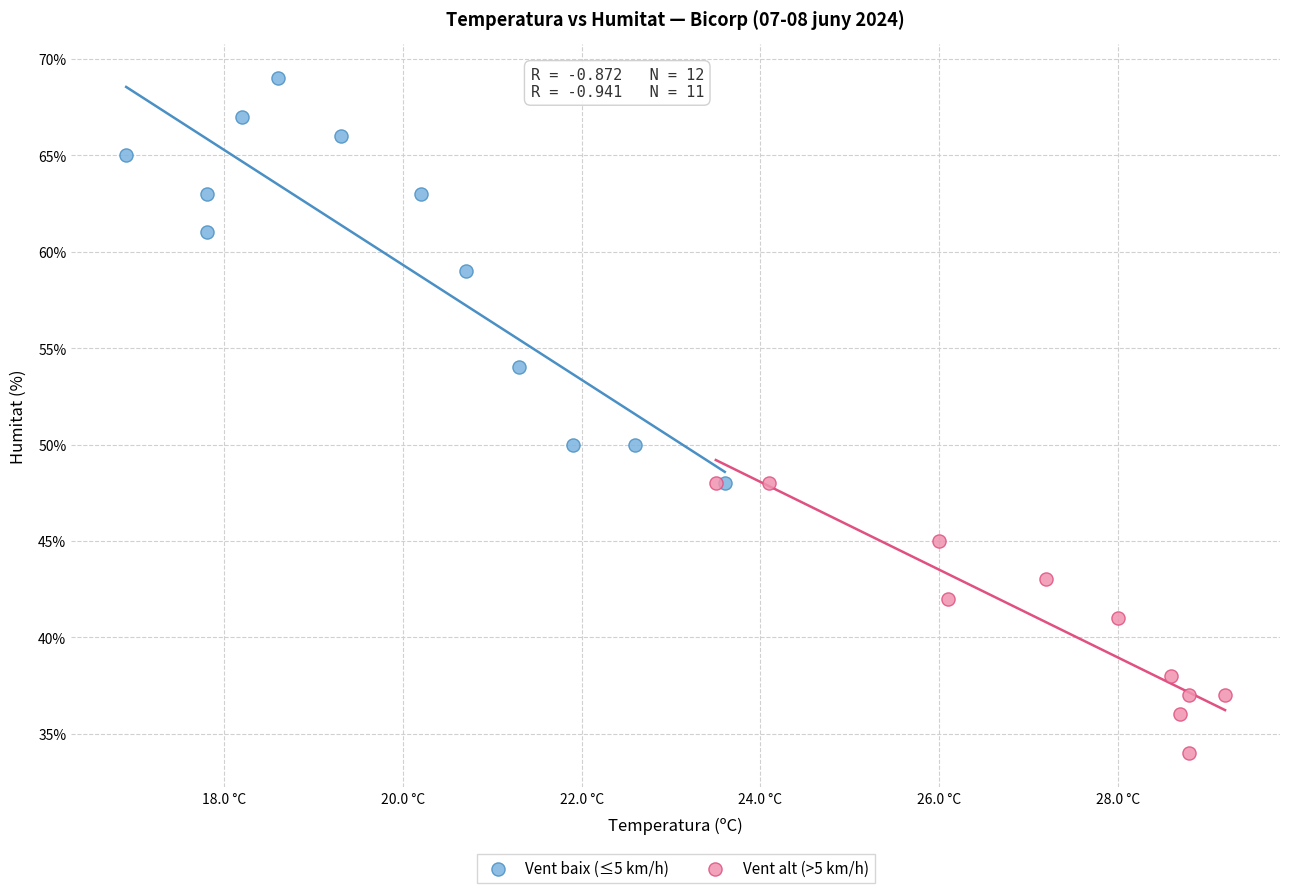

Which series contains the lowest Y value?

Vent alt (>5 km/h)